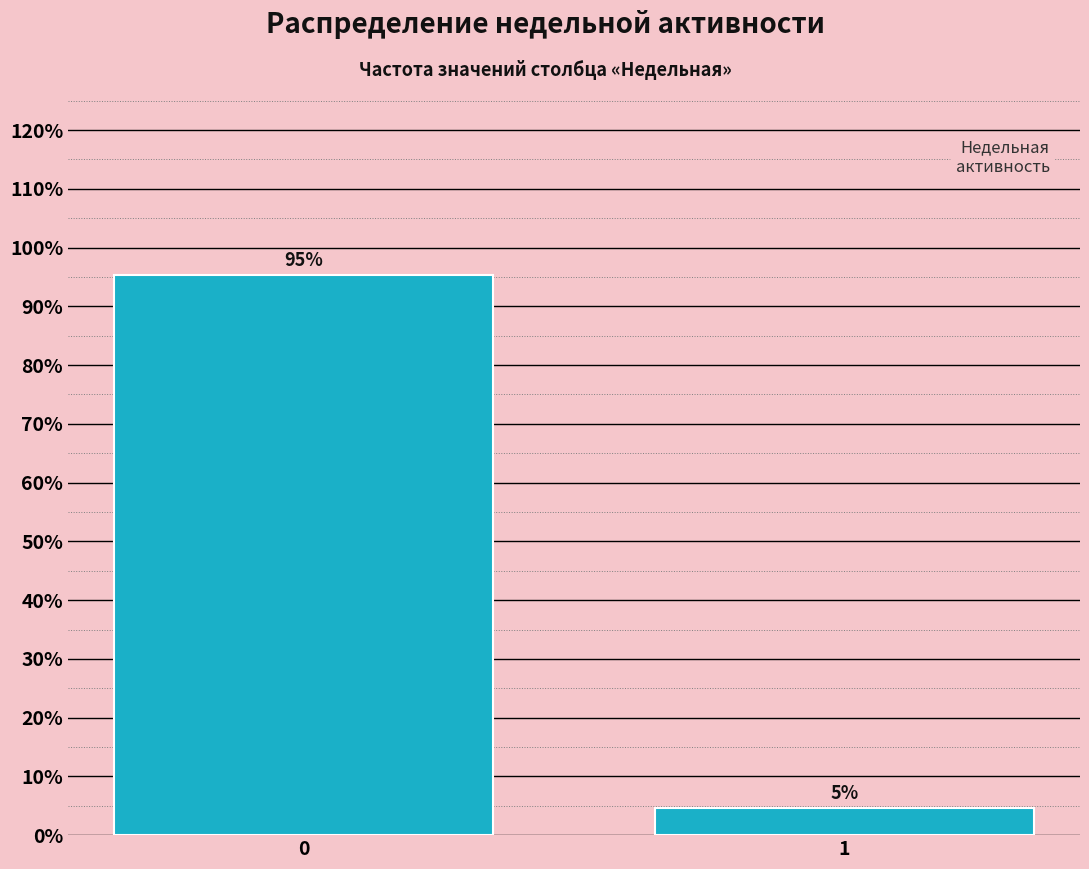

What is the value of the 1st bar from the left?

95.3